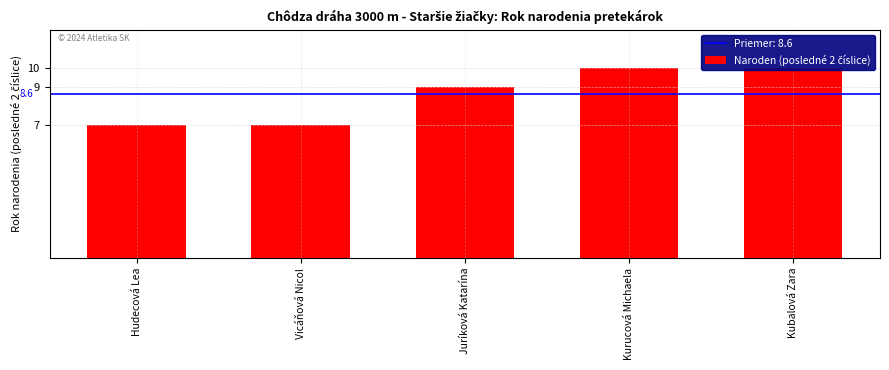

Which category has the lowest value across all series?

Hudecová Lea